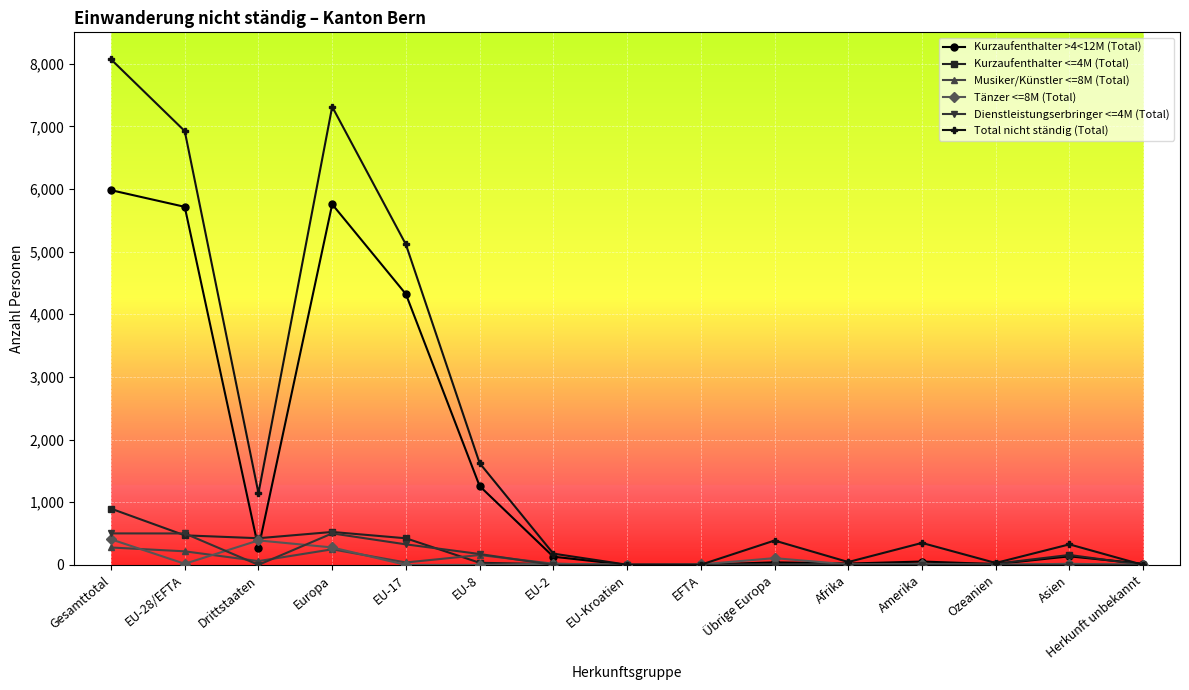

At which category is the sum across all series the highest?

Gesamttotal